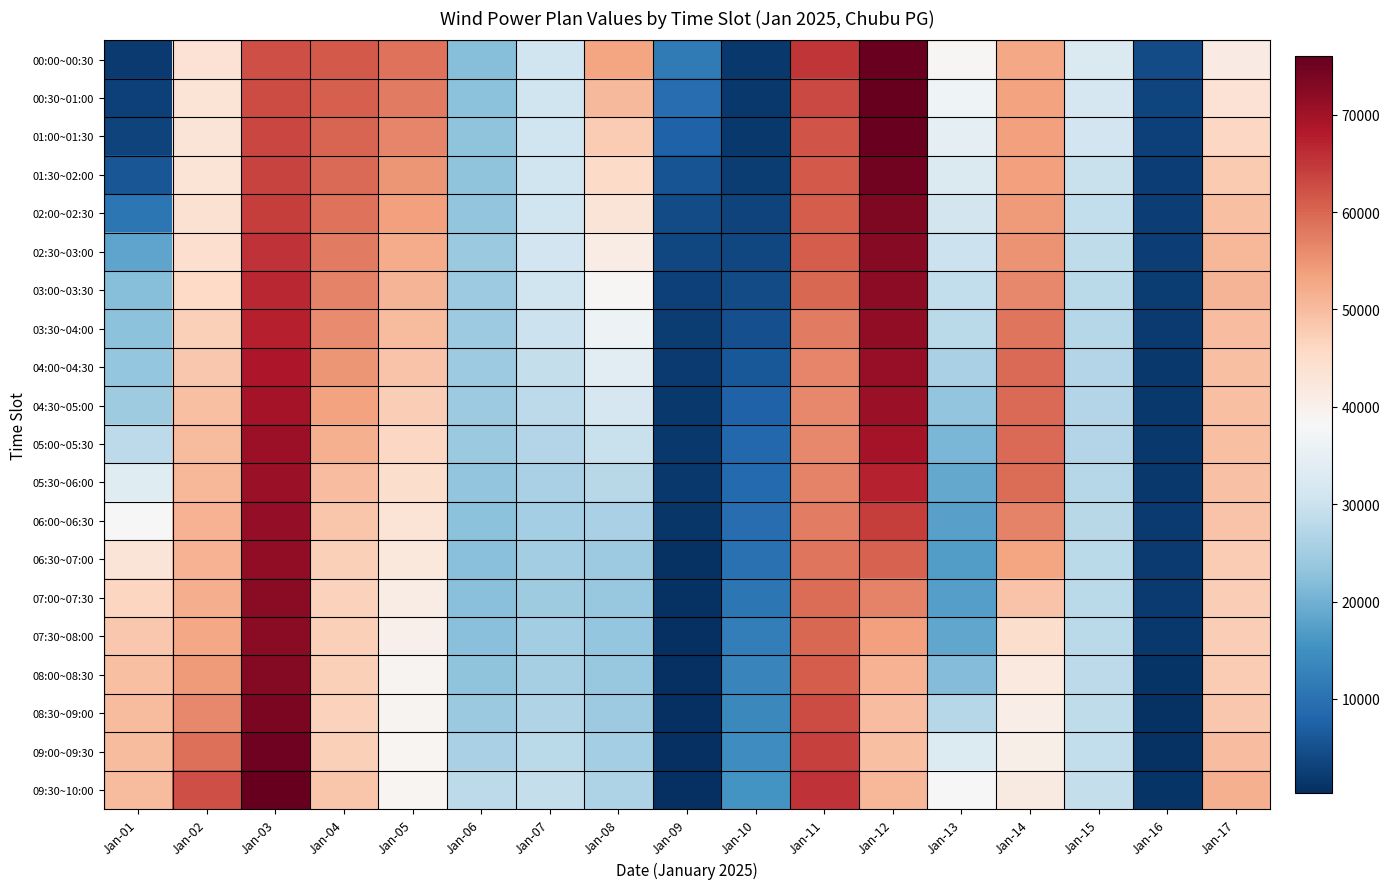

Reading left to right, what are all the values shown in this chart?

00:00~00:30: Jan-01=2064	Jan-02=43529	Jan-03=62604	Jan-04=61365	Jan-05=58818	Jan-06=22077	Jan-07=30603	Jan-08=53209	Jan-09=11412	Jan-10=1706	Jan-11=65120	Jan-12=75464	Jan-13=38532	Jan-14=52767	Jan-15=32672	Jan-16=4209	Jan-17=41325
00:30~01:00: Jan-01=2757	Jan-02=43206	Jan-03=62925	Jan-04=60837	Jan-05=57767	Jan-06=22534	Jan-07=30671	Jan-08=50355	Jan-09=9389	Jan-10=1665	Jan-11=63157	Jan-12=75973	Jan-13=36652	Jan-14=53326	Jan-15=31850	Jan-16=3382	Jan-17=43743
01:00~01:30: Jan-01=3240	Jan-02=43143	Jan-03=63282	Jan-04=60238	Jan-05=56471	Jan-06=22837	Jan-07=30684	Jan-08=47729	Jan-09=7454	Jan-10=1769	Jan-11=61892	Jan-12=75676	Jan-13=34729	Jan-14=53658	Jan-15=30864	Jan-16=2870	Jan-17=45953
01:30~02:00: Jan-01=5679	Jan-02=43336	Jan-03=63674	Jan-04=59568	Jan-05=54931	Jan-06=22986	Jan-07=30642	Jan-08=45331	Jan-09=5615	Jan-10=2353	Jan-11=61326	Jan-12=74575	Jan-13=32757	Jan-14=53762	Jan-15=29715	Jan-16=2590	Jan-17=47958
02:00~02:30: Jan-01=10870	Jan-02=43818	Jan-03=64405	Jan-04=58777	Jan-05=53529	Jan-06=23373	Jan-07=30680	Jan-08=43033	Jan-09=4267	Jan-10=3103	Jan-11=61001	Jan-12=73557	Jan-13=31186	Jan-14=54222	Jan-15=28913	Jan-16=2496	Jan-17=49575
02:30~03:00: Jan-01=18302	Jan-02=44591	Jan-03=65474	Jan-04=57868	Jan-05=52260	Jan-06=24000	Jan-07=30800	Jan-08=40837	Jan-09=3578	Jan-10=3794	Jan-11=60916	Jan-12=72621	Jan-13=30015	Jan-14=55039	Jan-15=28457	Jan-16=2404	Jan-17=50801
03:00~03:30: Jan-01=22160	Jan-02=45699	Jan-03=66545	Jan-04=56990	Jan-05=51104	Jan-06=24386	Jan-07=30573	Jan-08=38543	Jan-09=2910	Jan-10=4445	Jan-11=59860	Jan-12=71962	Jan-13=28895	Jan-14=56431	Jan-15=27985	Jan-16=2179	Jan-17=50898
03:30~04:00: Jan-01=22649	Jan-02=47142	Jan-03=67615	Jan-04=56147	Jan-05=50061	Jan-06=24533	Jan-07=29999	Jan-08=36149	Jan-09=2273	Jan-10=5011	Jan-11=57830	Jan-12=71576	Jan-13=27822	Jan-14=58400	Jan-15=27494	Jan-16=1818	Jan-17=49869
04:00~04:30: Jan-01=23495	Jan-02=48398	Jan-03=68667	Jan-04=54910	Jan-05=48860	Jan-06=24546	Jan-07=29210	Jan-08=33906	Jan-09=1862	Jan-10=6007	Jan-11=56648	Jan-12=71185	Jan-13=25932	Jan-14=59476	Jan-15=27195	Jan-16=1585	Jan-17=49391
04:30~05:00: Jan-01=24845	Jan-02=49471	Jan-03=69703	Jan-04=53277	Jan-05=47498	Jan-06=24427	Jan-07=28205	Jan-08=31815	Jan-09=1766	Jan-10=7512	Jan-11=56311	Jan-12=70790	Jan-13=23224	Jan-14=59660	Jan-15=27089	Jan-16=1568	Jan-17=49466
05:00~05:30: Jan-01=28188	Jan-02=50263	Jan-03=70453	Jan-04=51628	Jan-05=46106	Jan-06=24007	Jan-07=27143	Jan-08=29745	Jan-09=1665	Jan-10=8420	Jan-11=56351	Jan-12=69476	Jan-13=20826	Jan-14=59561	Jan-15=27182	Jan-16=1615	Jan-17=49460
05:30~06:00: Jan-01=33524	Jan-02=50774	Jan-03=70916	Jan-04=49963	Jan-05=44685	Jan-06=23284	Jan-07=26023	Jan-08=27694	Jan-09=1511	Jan-10=8737	Jan-11=56775	Jan-12=67246	Jan-13=18841	Jan-14=59178	Jan-15=27475	Jan-16=1789	Jan-17=49372
06:00~06:30: Jan-01=38442	Jan-02=51155	Jan-03=71368	Jan-04=48512	Jan-05=43372	Jan-06=22763	Jan-07=25270	Jan-08=25940	Jan-09=1236	Jan-10=9273	Jan-11=57443	Jan-12=64271	Jan-13=17510	Jan-14=57040	Jan-15=27740	Jan-16=1875	Jan-17=48847
06:30~07:00: Jan-01=42939	Jan-02=51407	Jan-03=71806	Jan-04=47276	Jan-05=42163	Jan-06=22444	Jan-07=24882	Jan-08=24478	Jan-09=837	Jan-10=9975	Jan-11=58357	Jan-12=60552	Jan-13=16988	Jan-14=53150	Jan-15=27976	Jan-16=1952	Jan-17=47887
07:00~07:30: Jan-01=46261	Jan-02=51926	Jan-03=72142	Jan-04=46812	Jan-05=41029	Jan-06=22338	Jan-07=24746	Jan-08=23680	Jan-09=684	Jan-10=10933	Jan-11=59202	Jan-12=57018	Jan-13=17332	Jan-14=49046	Jan-15=28037	Jan-16=1861	Jan-17=47394
07:30~08:00: Jan-01=48414	Jan-02=52714	Jan-03=72372	Jan-04=47122	Jan-05=39966	Jan-06=22444	Jan-07=24865	Jan-08=23540	Jan-09=578	Jan-10=12142	Jan-11=59976	Jan-12=53668	Jan-13=18463	Jan-14=44729	Jan-15=27924	Jan-16=1584	Jan-17=47373
08:00~08:30: Jan-01=49665	Jan-02=54198	Jan-03=72929	Jan-04=47094	Jan-05=39314	Jan-06=23041	Jan-07=25518	Jan-08=23808	Jan-09=538	Jan-10=13096	Jan-11=61135	Jan-12=51224	Jan-13=21695	Jan-14=41908	Jan-15=28115	Jan-16=1142	Jan-17=47716
08:30~09:00: Jan-01=50016	Jan-02=56375	Jan-03=73813	Jan-04=46726	Jan-05=39068	Jan-06=24131	Jan-07=26704	Jan-08=24482	Jan-09=493	Jan-10=13790	Jan-11=62678	Jan-12=49689	Jan-13=27418	Jan-14=40585	Jan-15=28606	Jan-16=700	Jan-17=48429
09:00~09:30: Jan-01=50197	Jan-02=59121	Jan-03=74826	Jan-04=47207	Jan-05=38931	Jan-06=25874	Jan-07=27945	Jan-08=25332	Jan-09=398	Jan-10=14650	Jan-11=64153	Jan-12=49497	Jan-13=32930	Jan-14=40457	Jan-15=28960	Jan-16=662	Jan-17=49682
09:30~10:00: Jan-01=50207	Jan-02=62434	Jan-03=75968	Jan-04=48533	Jan-05=38899	Jan-06=28274	Jan-07=29237	Jan-08=26354	Jan-09=327	Jan-10=15676	Jan-11=65562	Jan-12=50648	Jan-13=38133	Jan-14=41526	Jan-15=29177	Jan-16=1094	Jan-17=51478